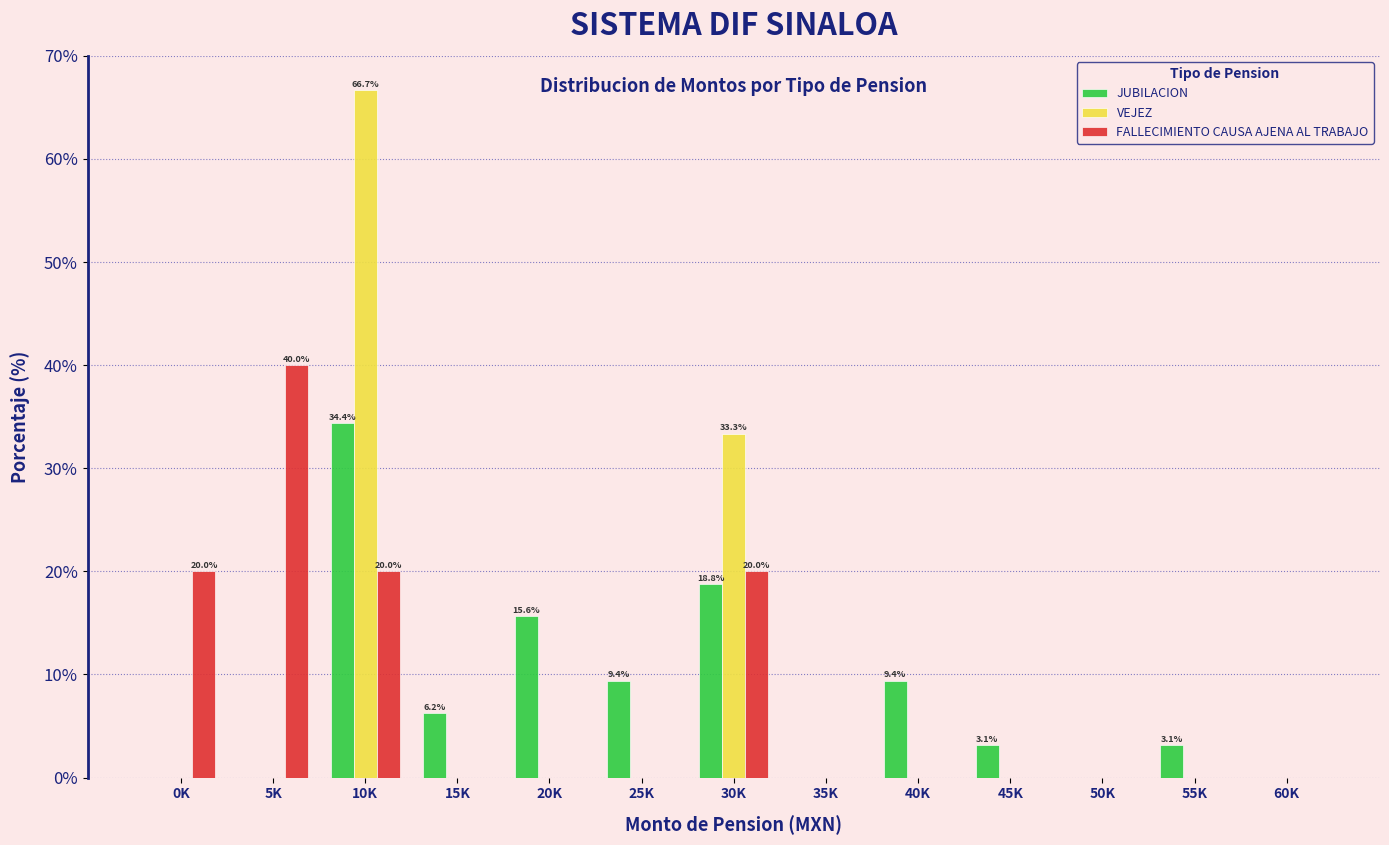

At which category is the sum across all series the highest?

10K